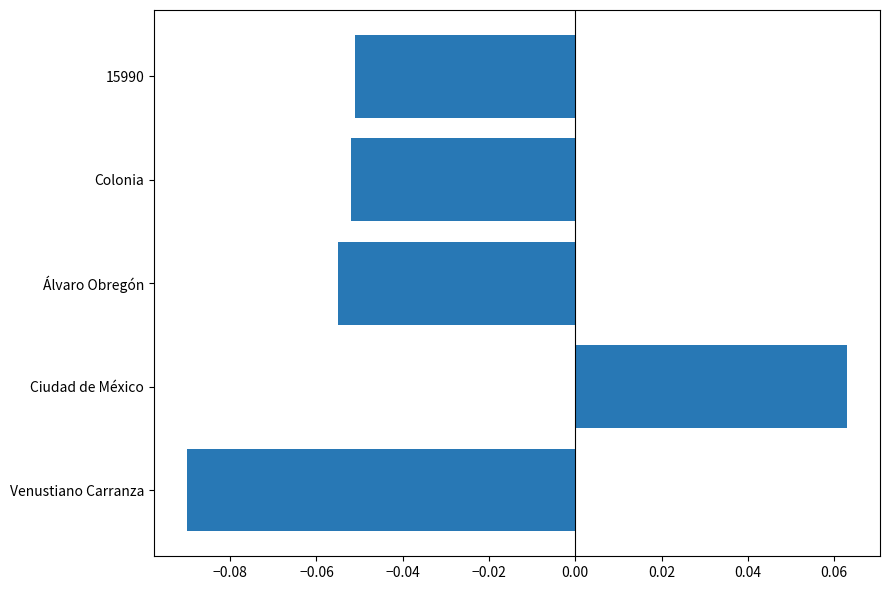

Between Venustiano Carranza and Colonia, which is larger?

Colonia